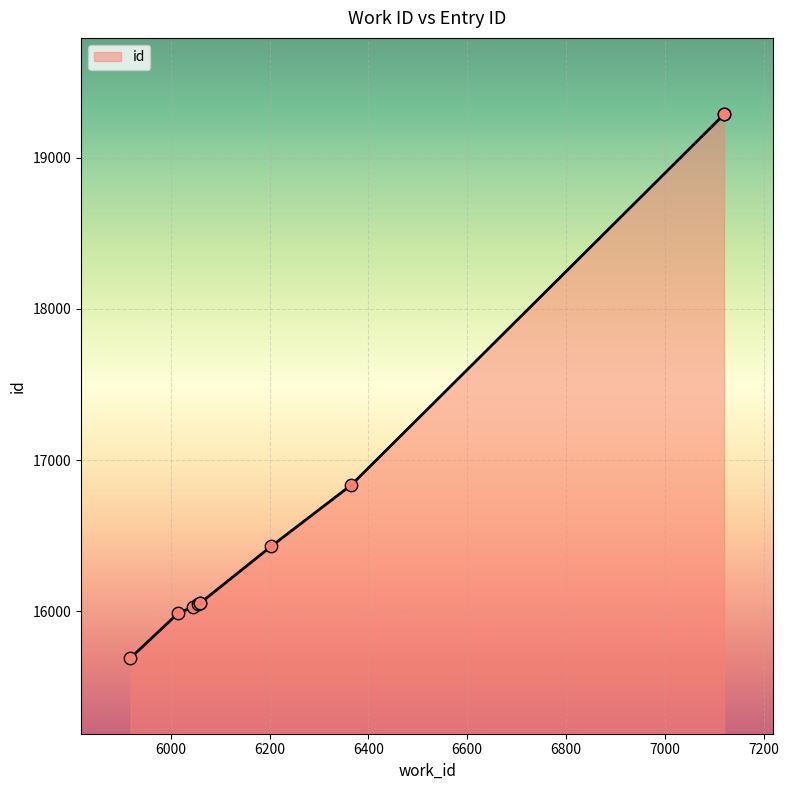

What is the ratio of the value at 6045 to the value at 6014?

1.0